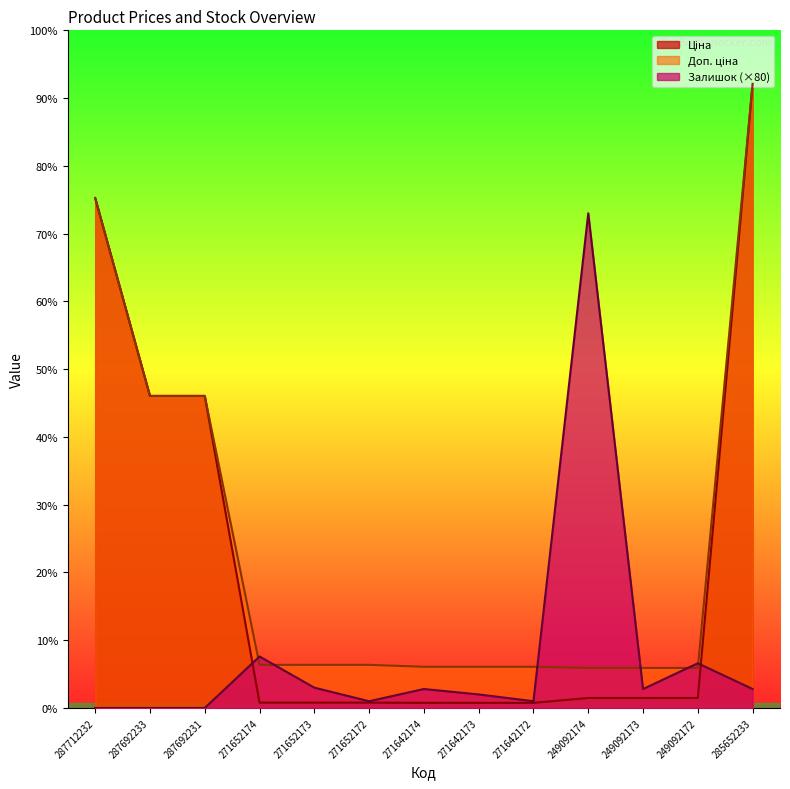

How many distinct data groups are displayed?

3